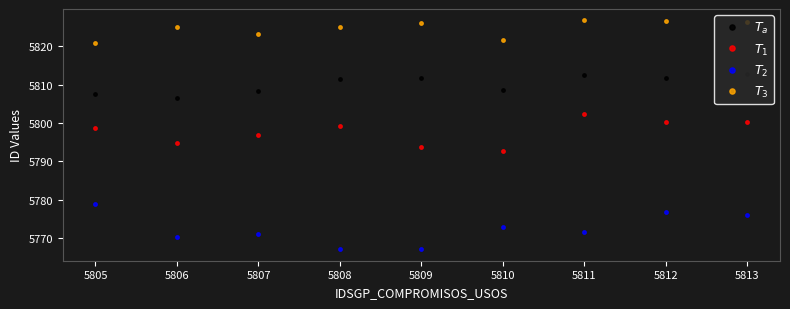

Is it true that $T_1$ equals 1799.6 at 5806?

False